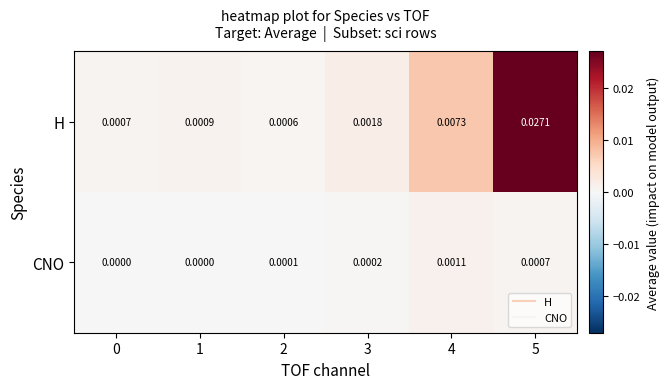

Rank the series at 5 from lowest to highest value.

CNO, H